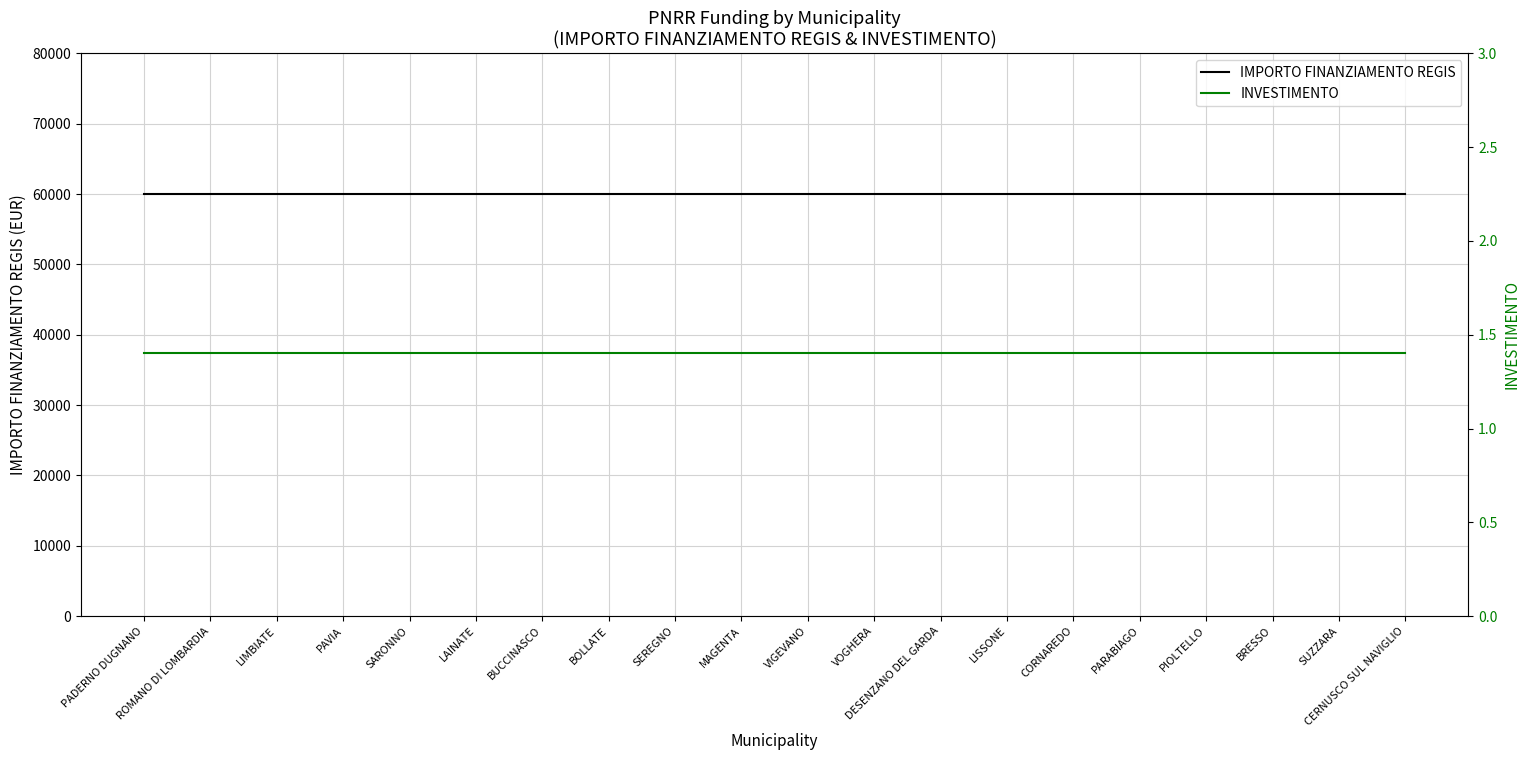

True or false: INVESTIMENTO and IMPORTO FINANZIAMENTO REGIS cross at least once.

False